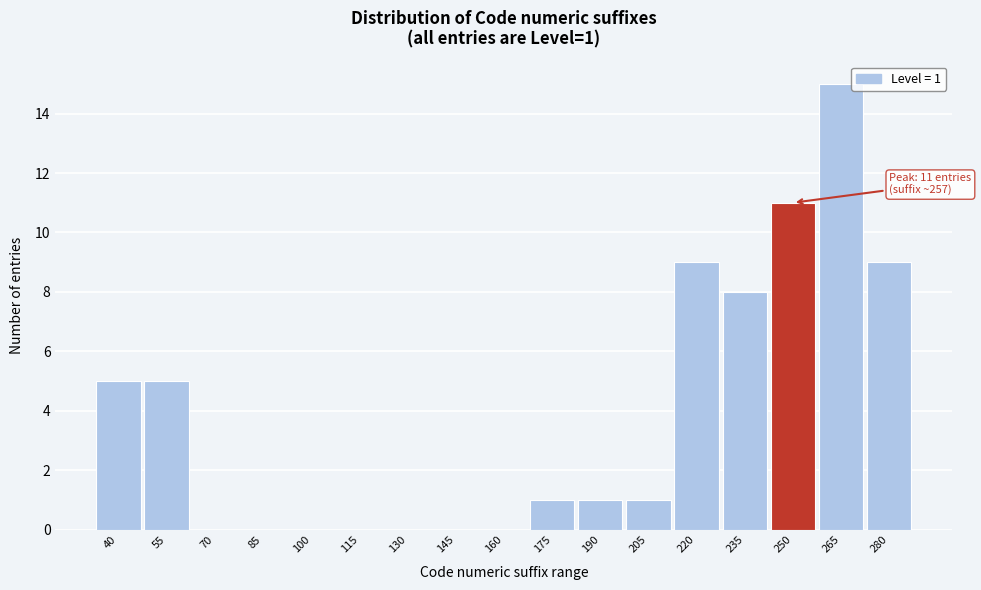

Reading left to right, list all the values displayed in this chart.

40=5	55=5	70=0	85=0	100=0	115=0	130=0	145=0	160=0	175=1	190=1	205=1	220=9	235=8	250=11	265=15	280=9